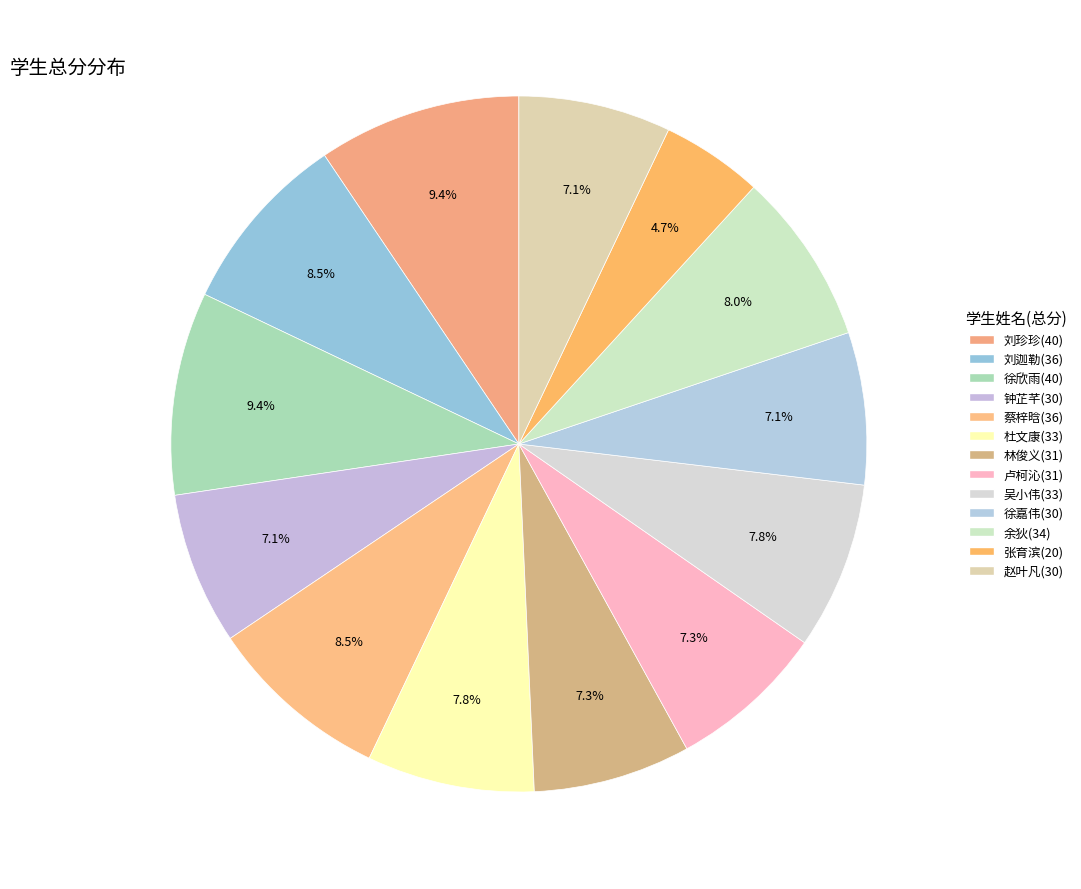

How many segments does this pie chart have?

13